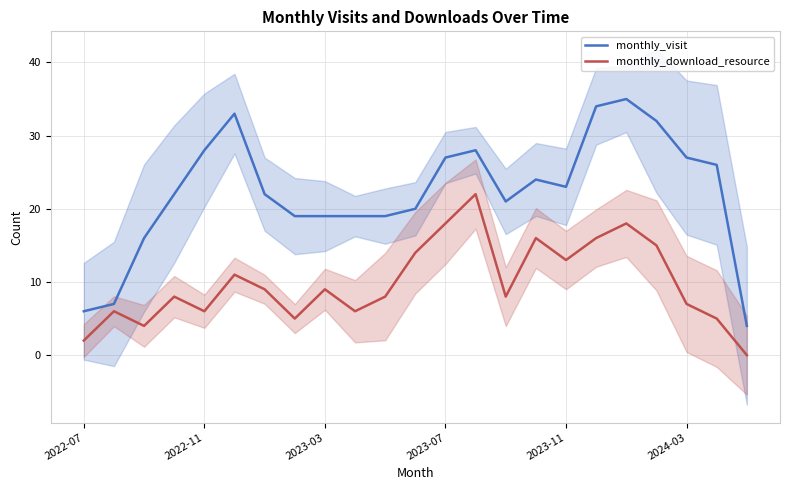

How many data points in monthly_download_resource are less than 8?

9